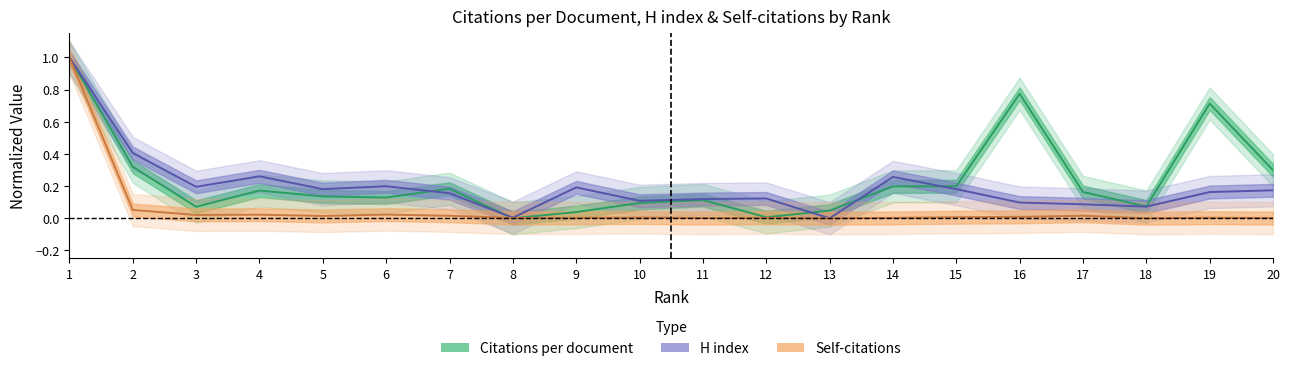

Is it true that Citations per document equals 0.3 at 7?

False